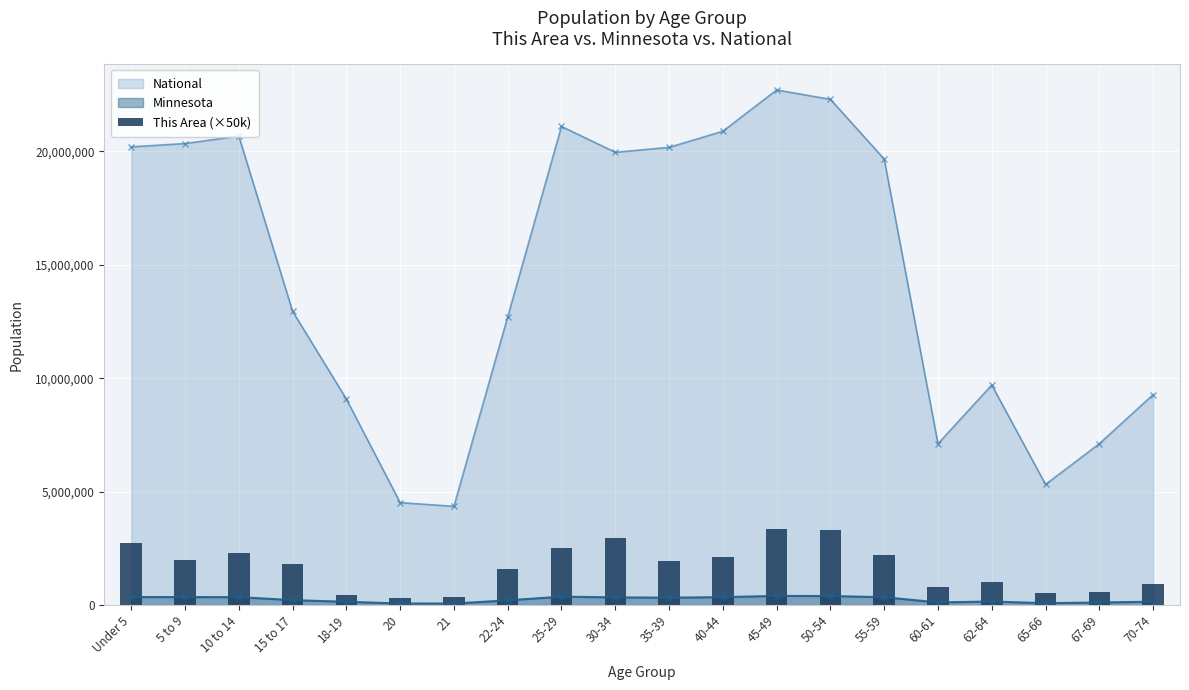

The value at 60-61 is 1043857. True or false?

False